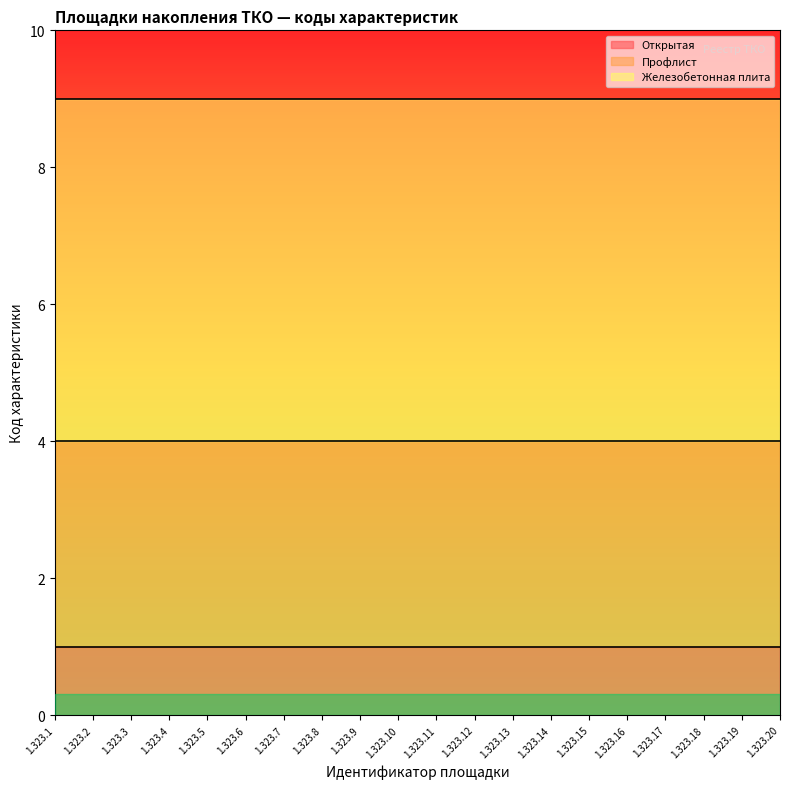

The Профлист series shows 4 at 1.323.8. True or false?

False